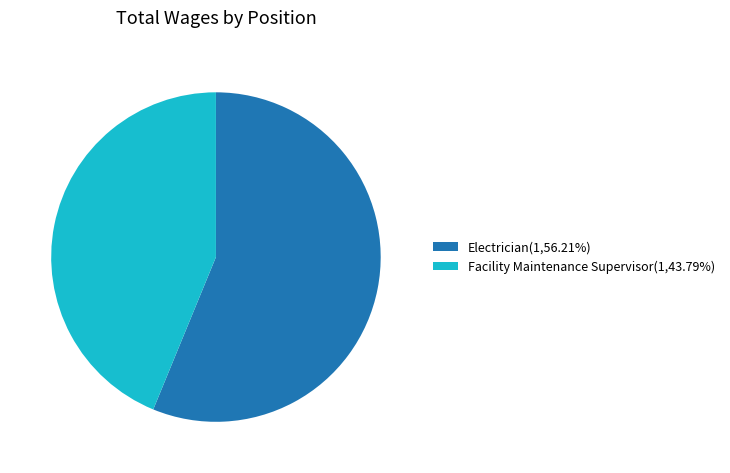

Combined, do Facility Maintenance Supervisor(1,43.79%) and Electrician(1,56.21%) account for over 50%?

Yes